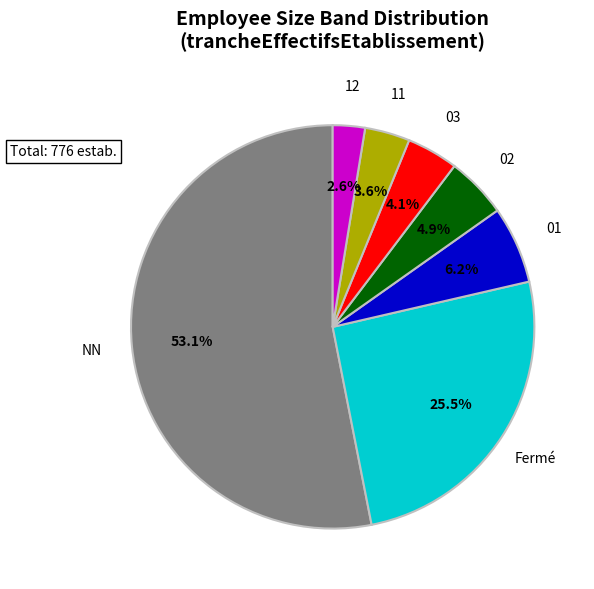

To the nearest percent, what portion does 01 represent?

6%